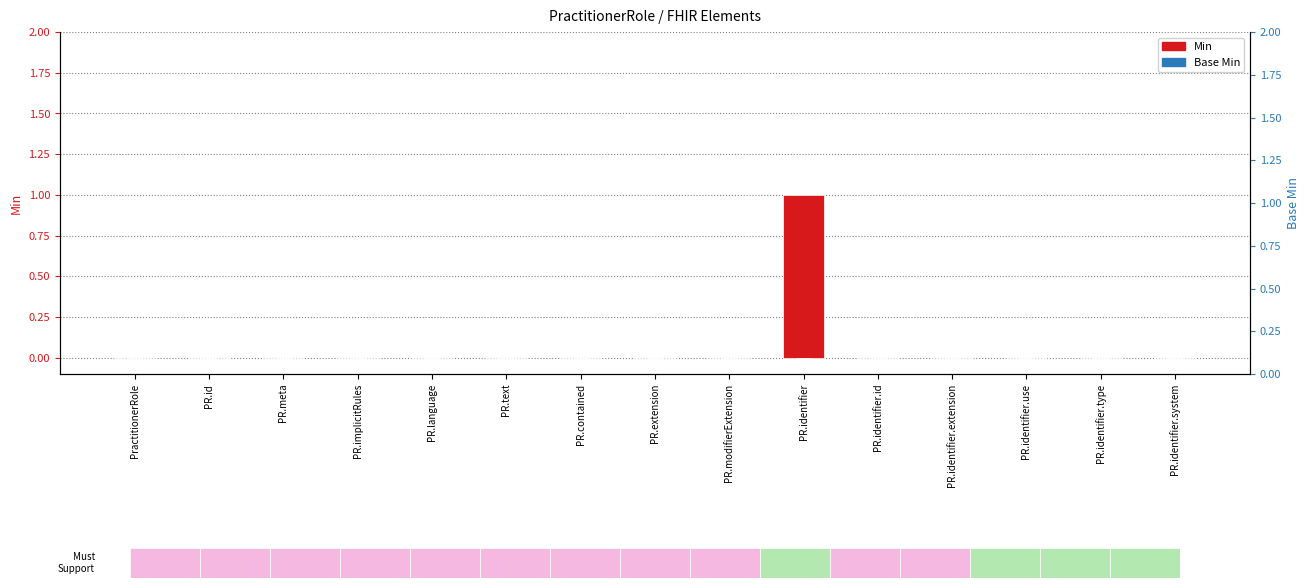

List the series in order of their peak value, highest first.

Min, Base Min